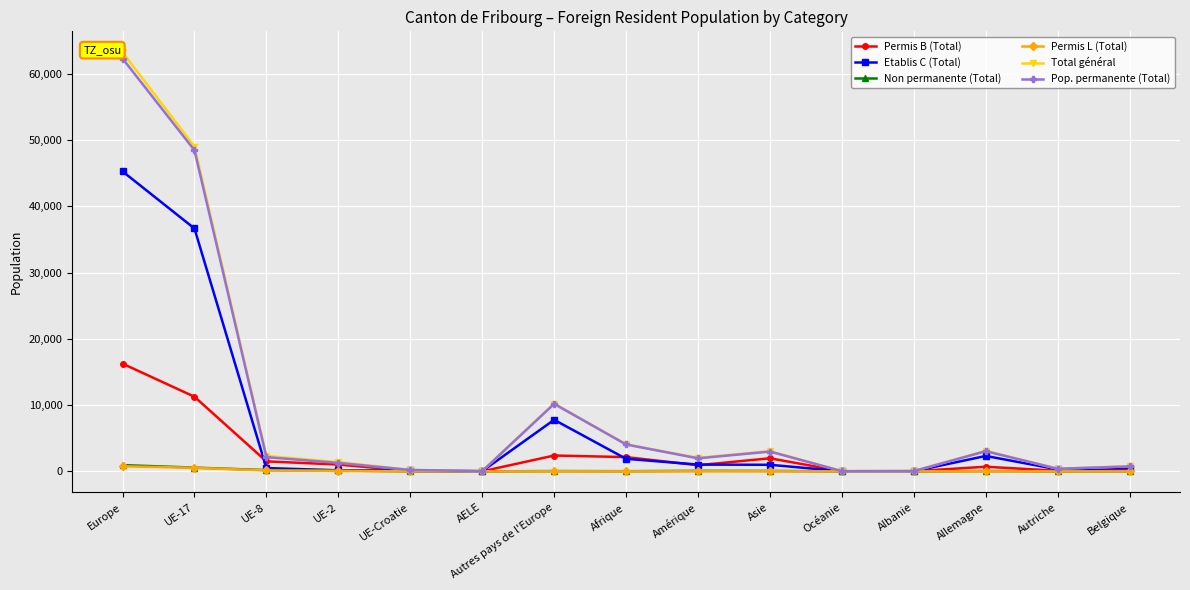

At which label does Pop. permanente (Total) first exceed 1966?

Europe